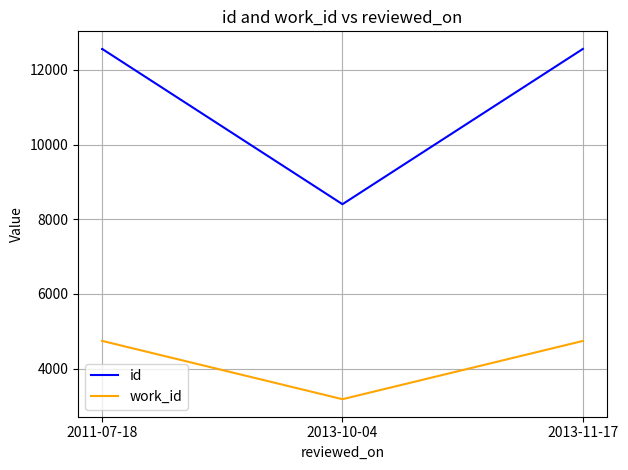

Rank the series at 2011-07-18 from lowest to highest value.

work_id, id